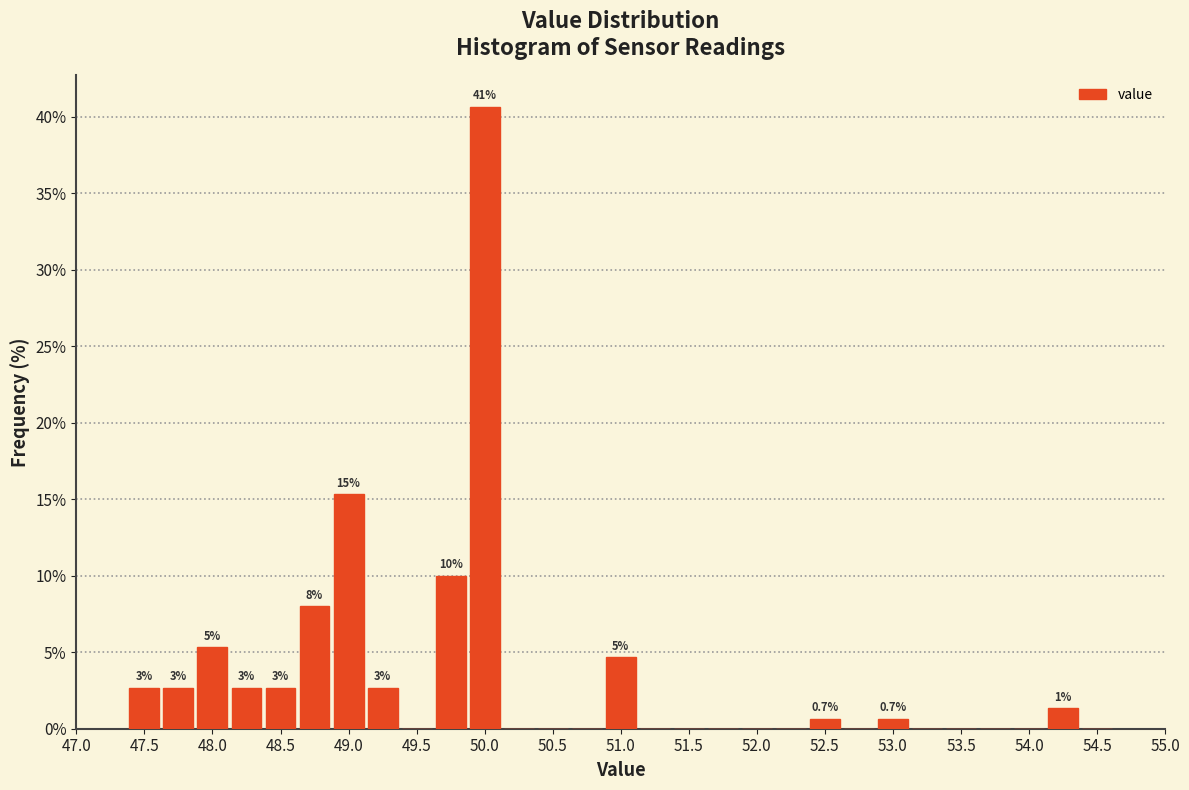

Which range on the x-axis has the tallest bar?

49.875 to 50.125